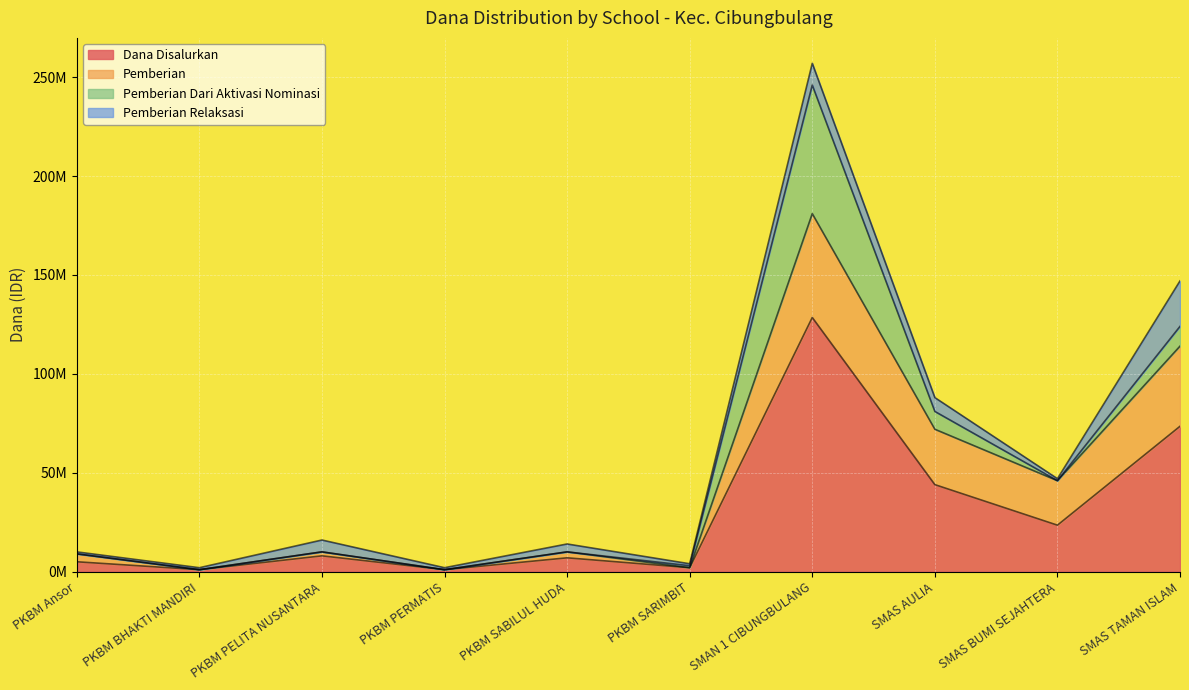

What are all the series names shown in the legend?

Dana Disalurkan, Pemberian, Pemberian Dari Aktivasi Nominasi, Pemberian Relaksasi